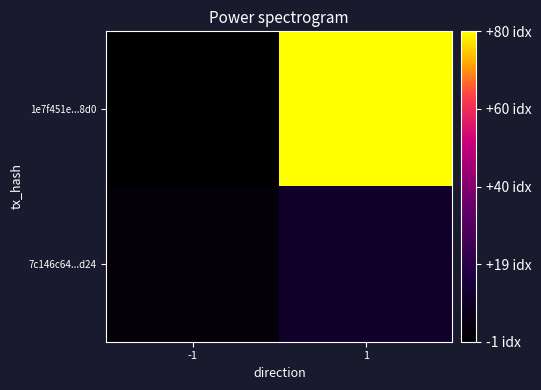

List the series in order of their peak value, highest first.

1e7f451e...8d0, 7c146c64...d24